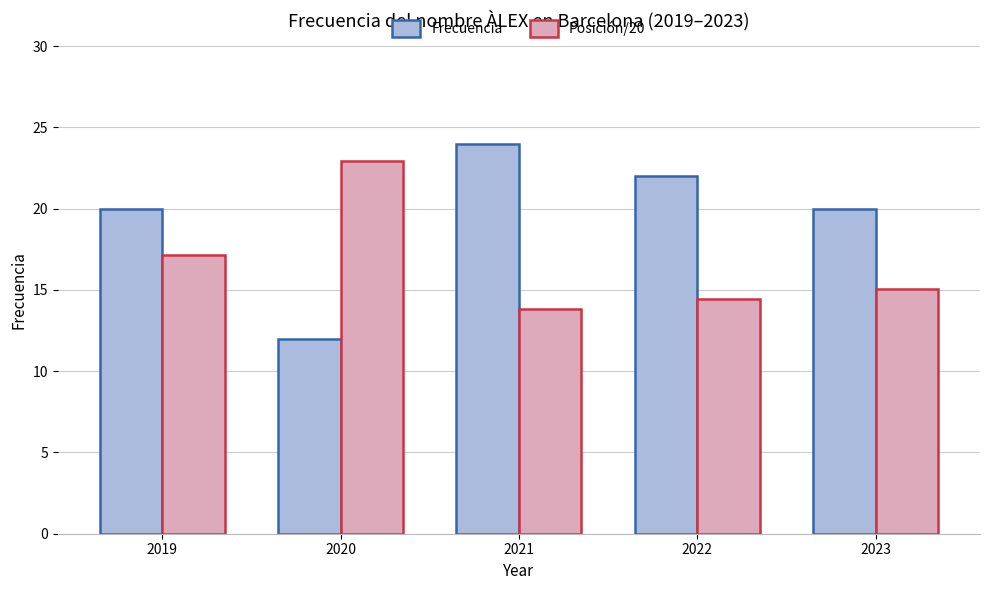

Which category has the lowest value in the Posición/20 series?

2021